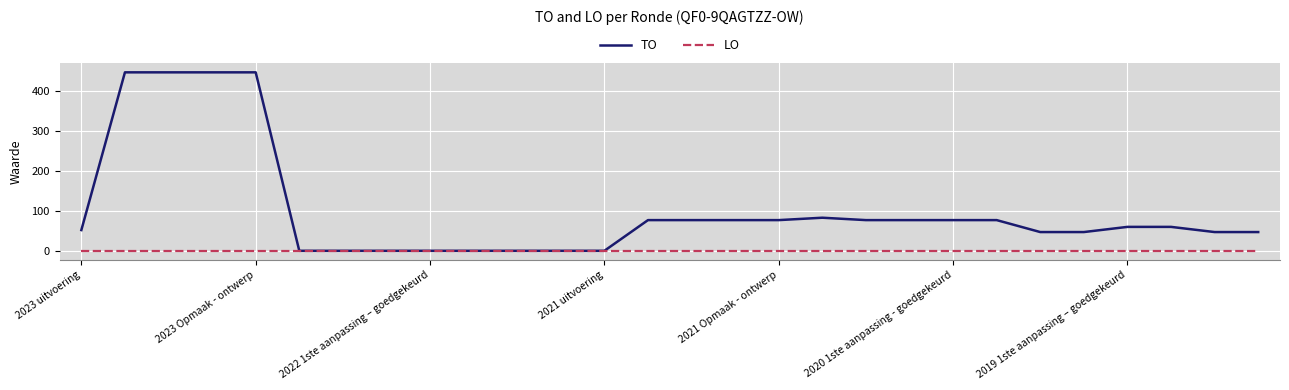

What are all the series names shown in the legend?

TO, LO